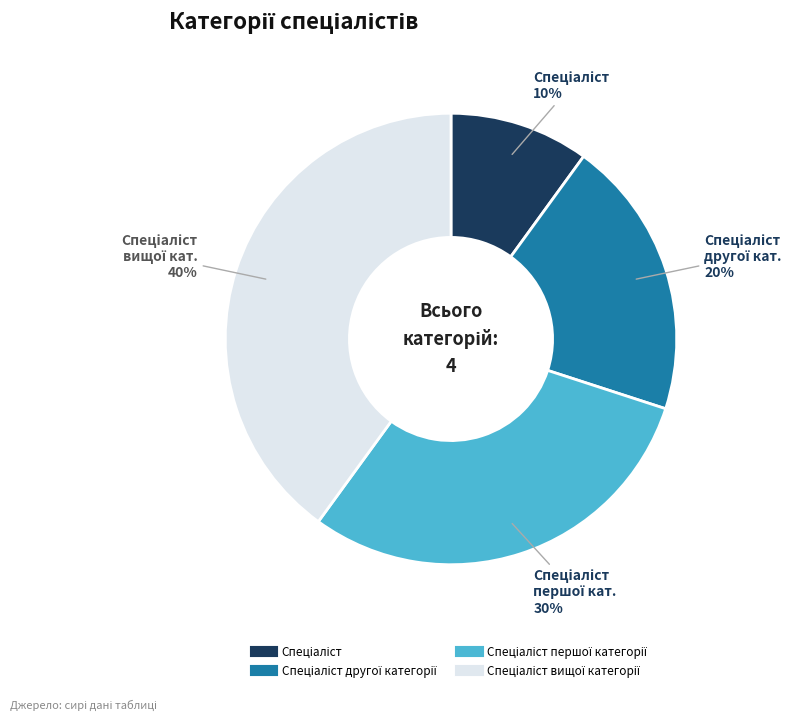

To the nearest percent, what is the average slice percentage?

25%